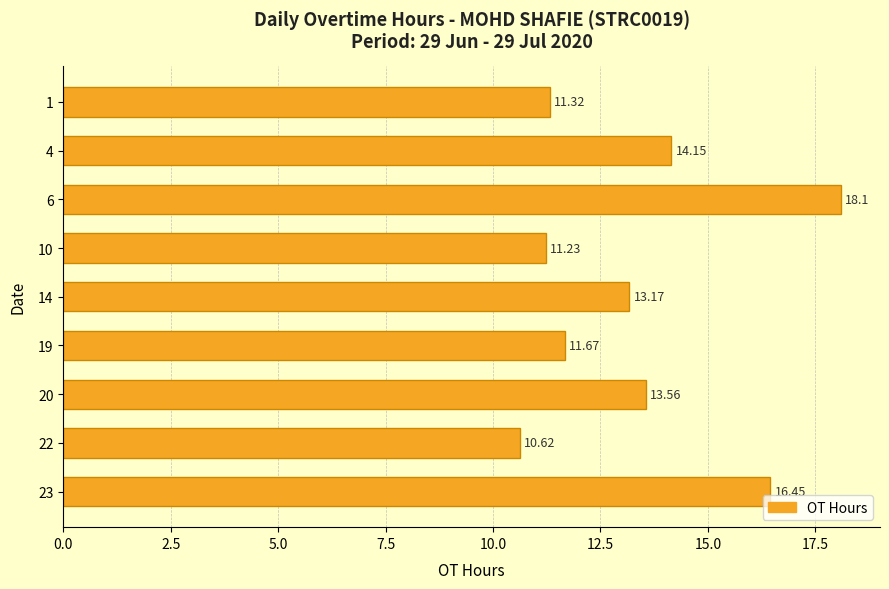

What is the average value?

13.4